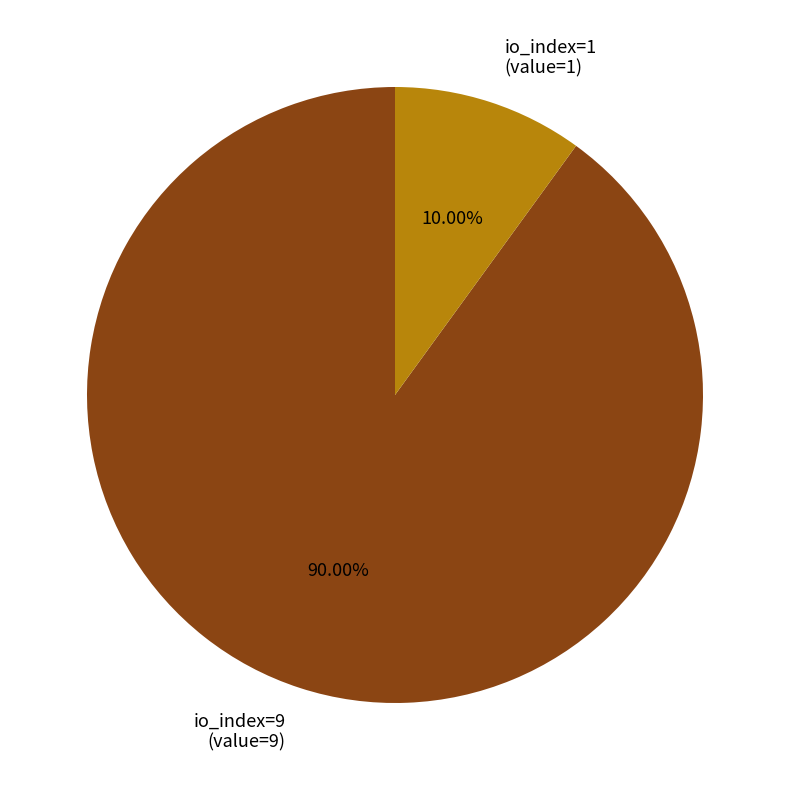

Which category accounts for the majority?

io_index=9